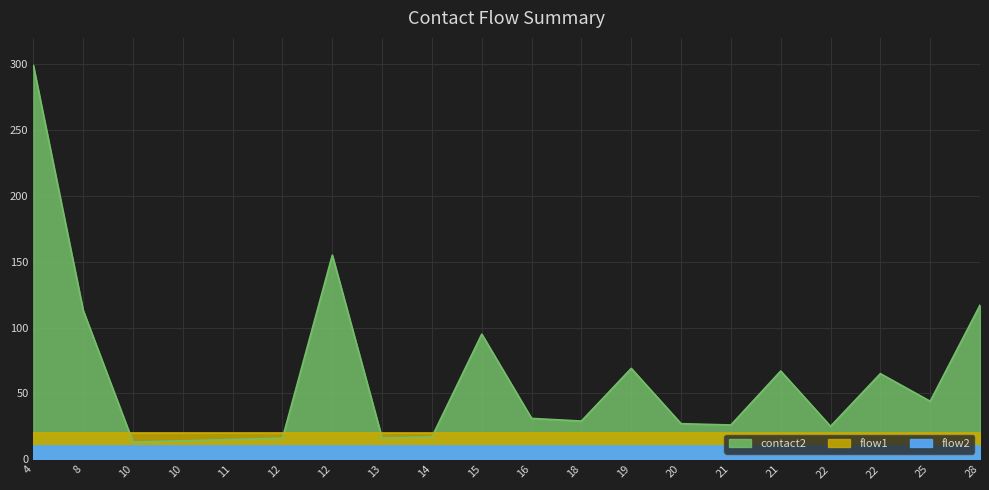

What is the sum of all flow2 values?

20